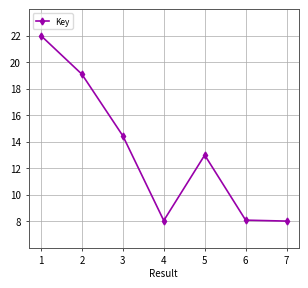

Where does the data first go above 12?

1